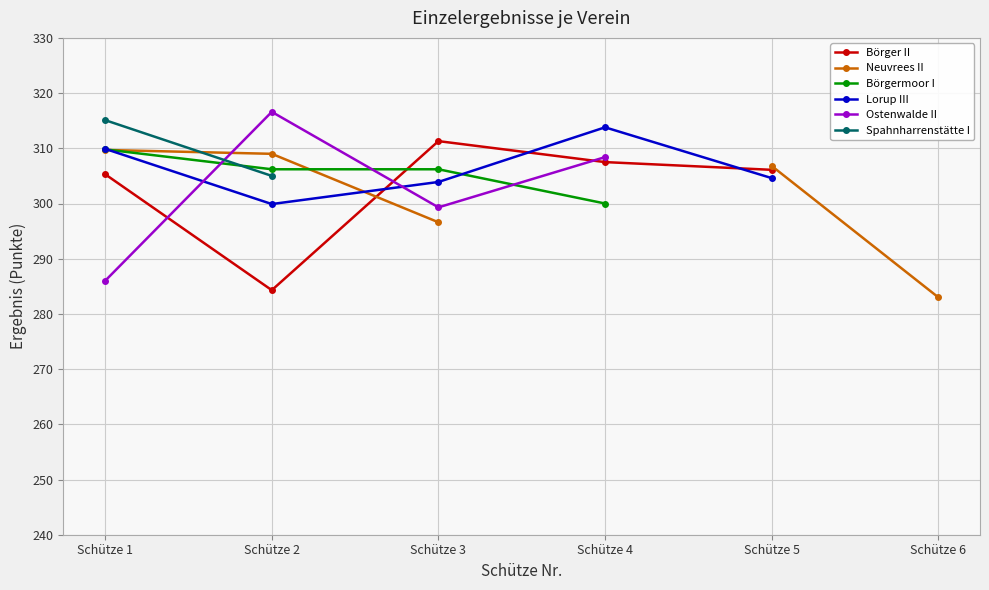

True or false: Ostenwalde II and Spahnharrenstätte I cross at least once.

True